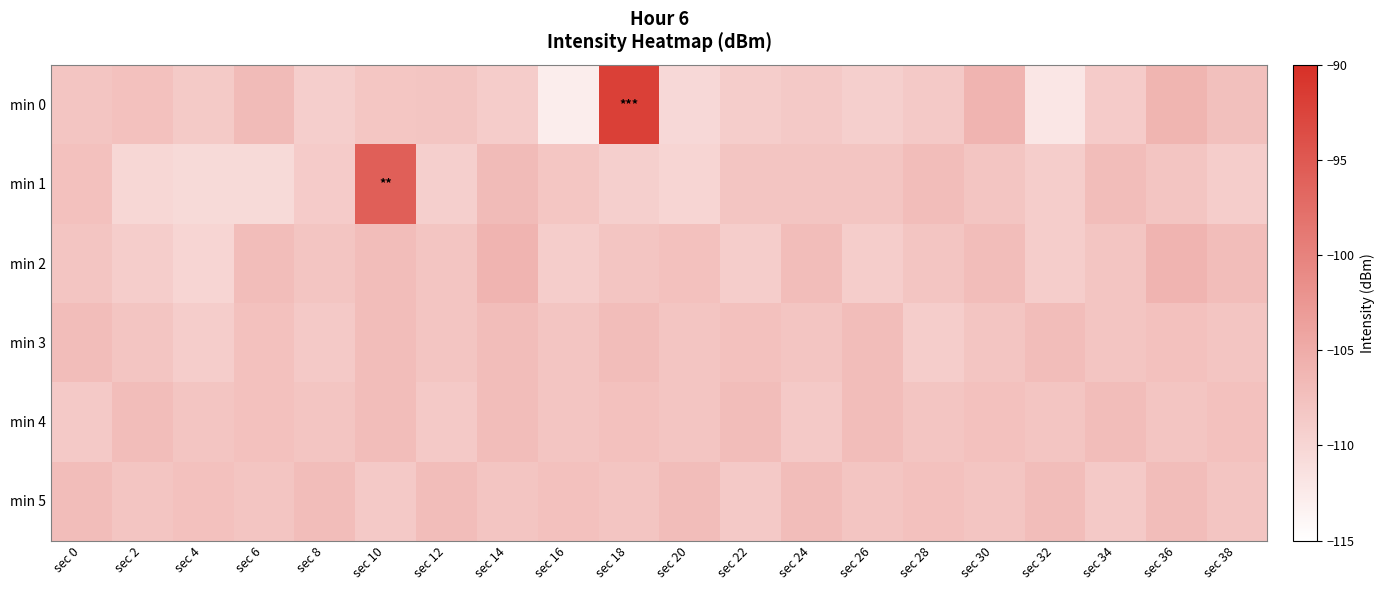

What is the difference between the highest and lowest values at sec 34?

1.8